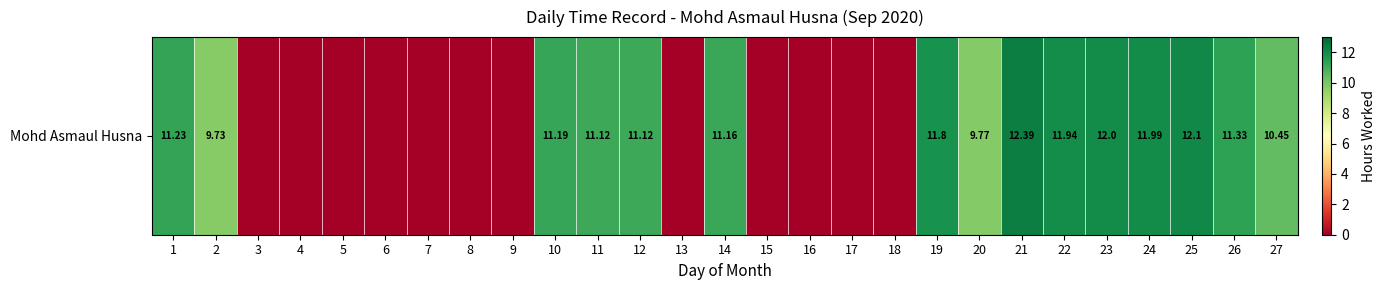

Reading left to right, what are all the values shown in this chart?

11.2	9.7	0.0	0.0	0.0	0.0	0.0	0.0	0.0	11.2	11.1	11.1	0.0	11.2	0.0	0.0	0.0	0.0	11.8	9.8	12.4	11.9	12.0	12.0	12.1	11.3	10.4